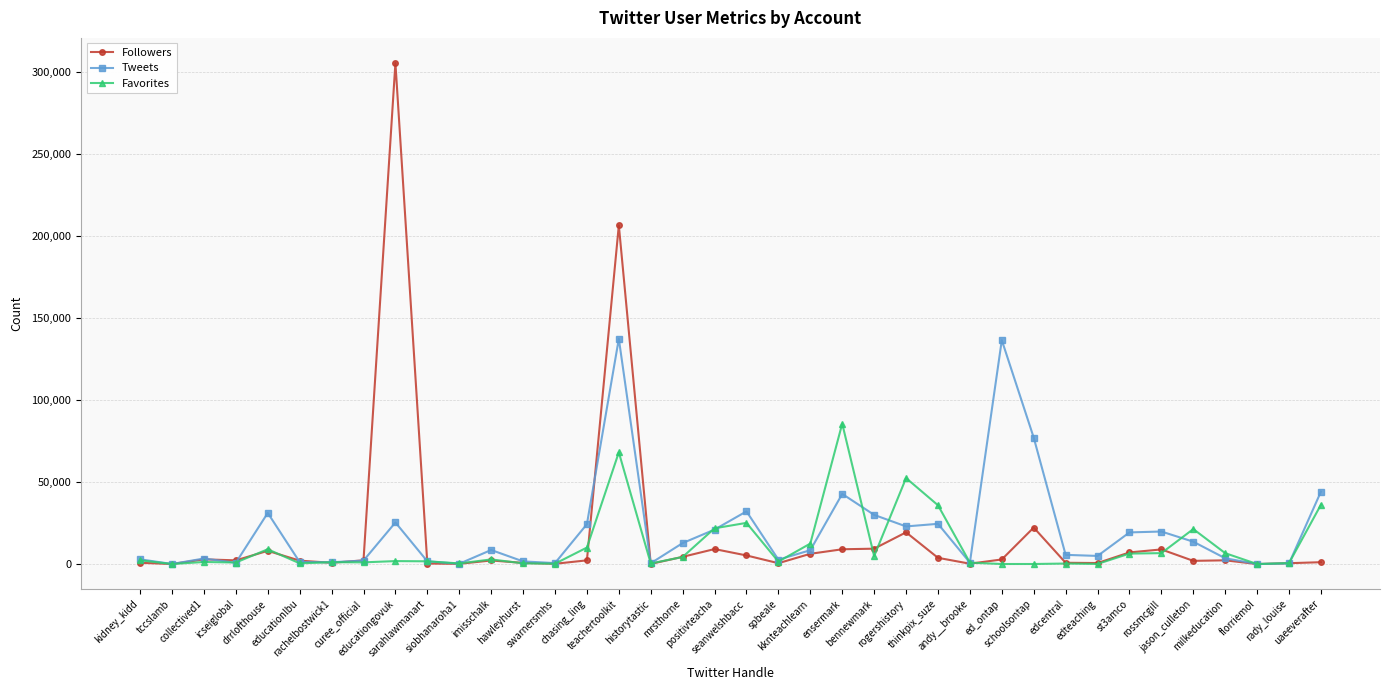

At which label does Favorites first exceed 1809?

kidney_kidd